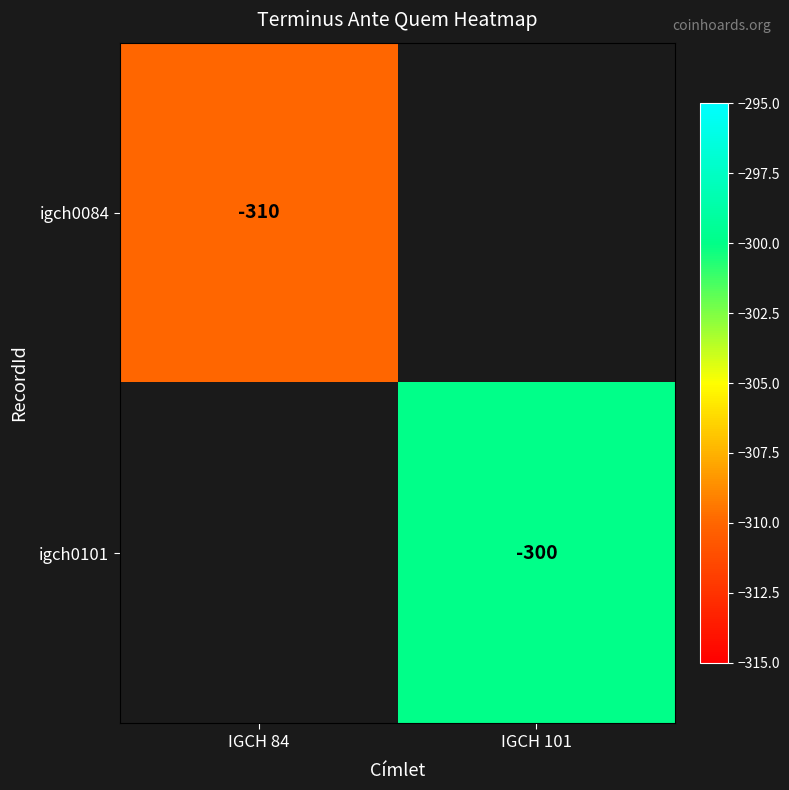

The igch0101 series shows -300 at IGCH 101. True or false?

True